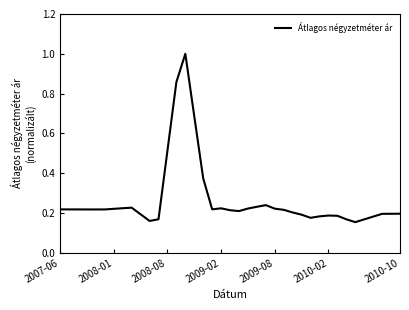

True or false: the data has more than 0 interior local peaks.

True